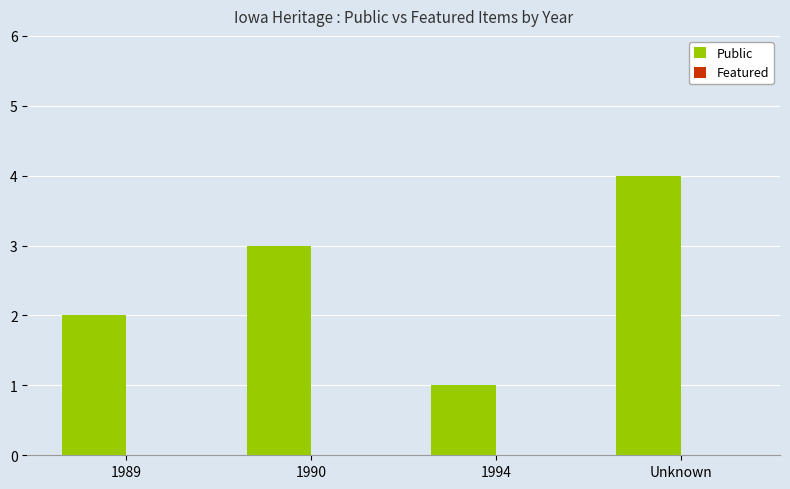

Reading right to left, transcribe all the data shown in this chart.

4	1	3	2